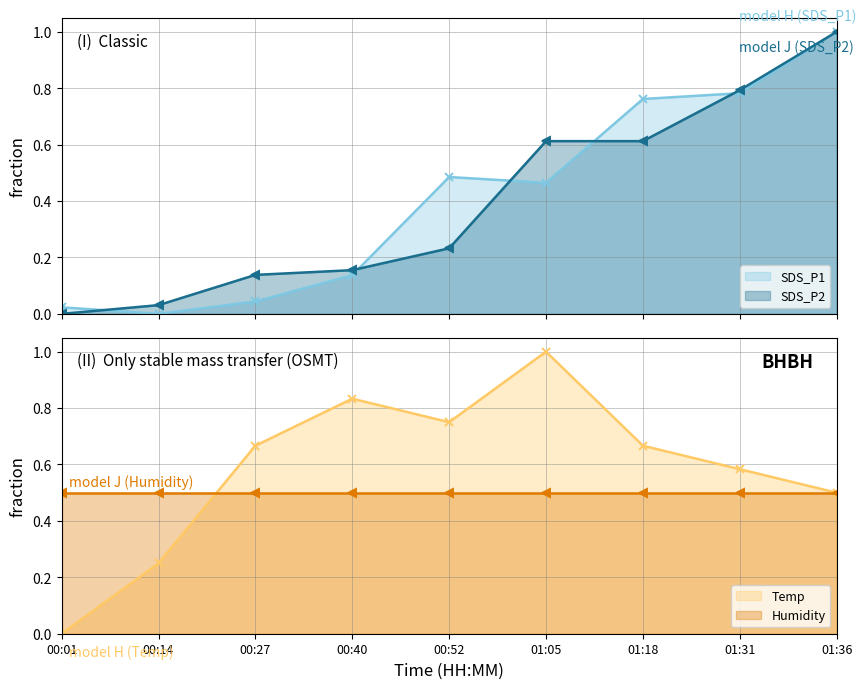

How many positive values does the SDS_P1 series have?

8